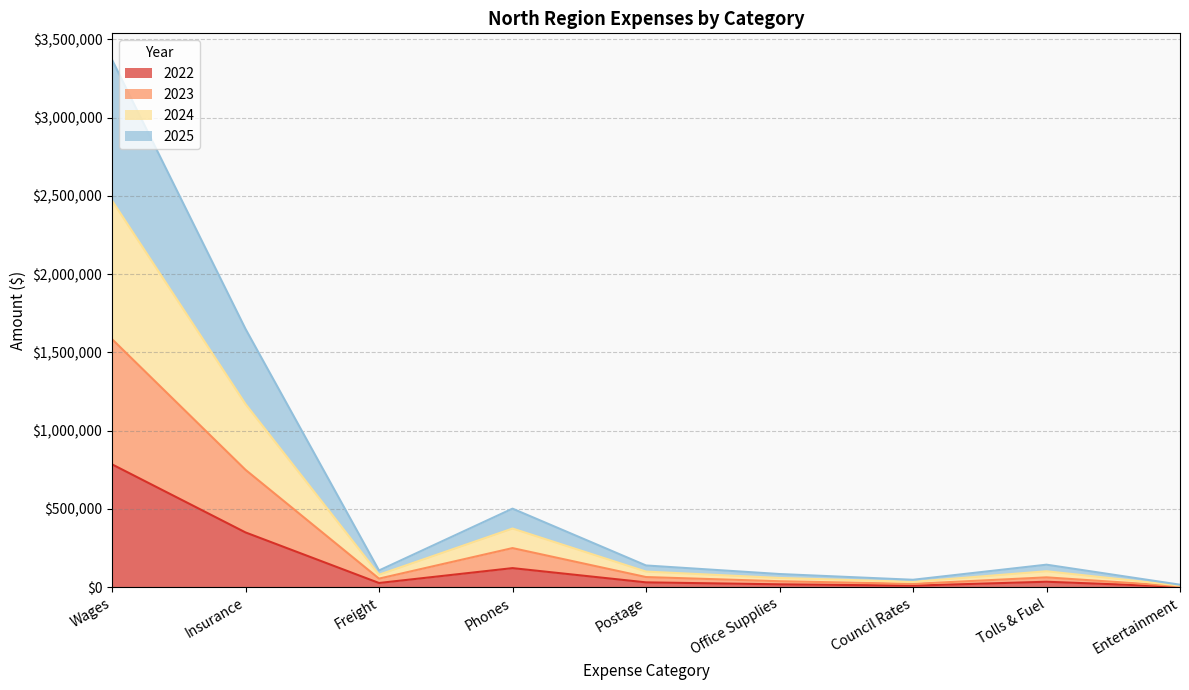

At which category is the sum across all series the highest?

Wages